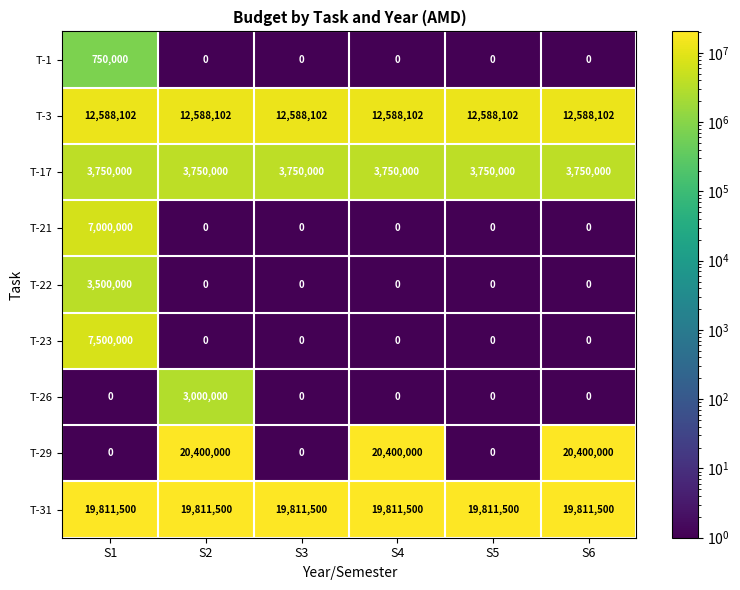

List the series in order of their peak value, highest first.

T-29, T-31, T-3, T-23, T-21, T-17, T-22, T-26, T-1